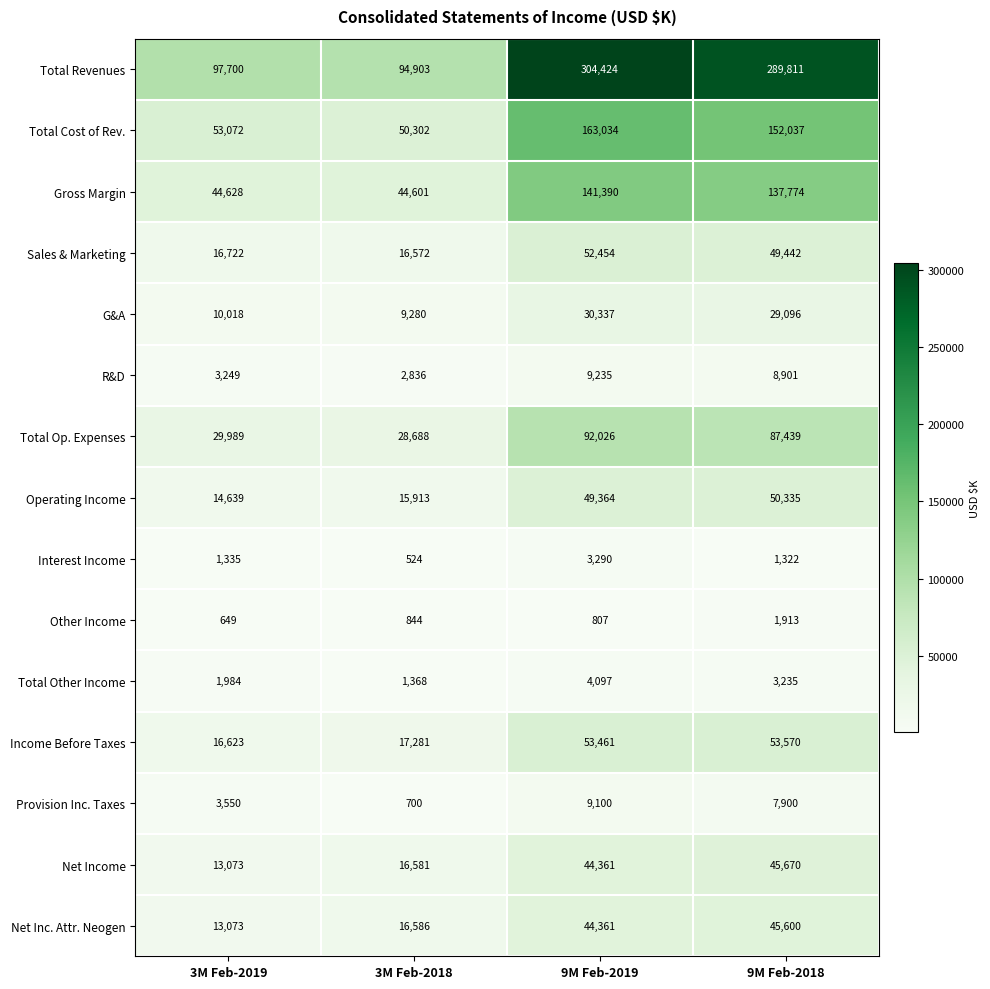

How many categories are shown in the chart?

4